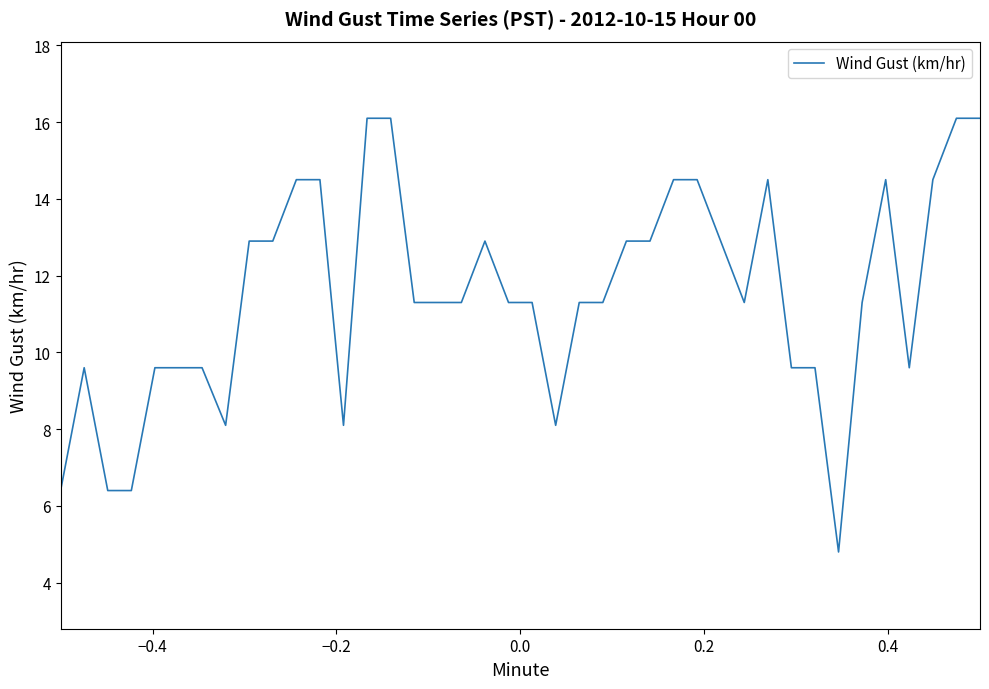

What is the maximum value shown in the chart?

16.1